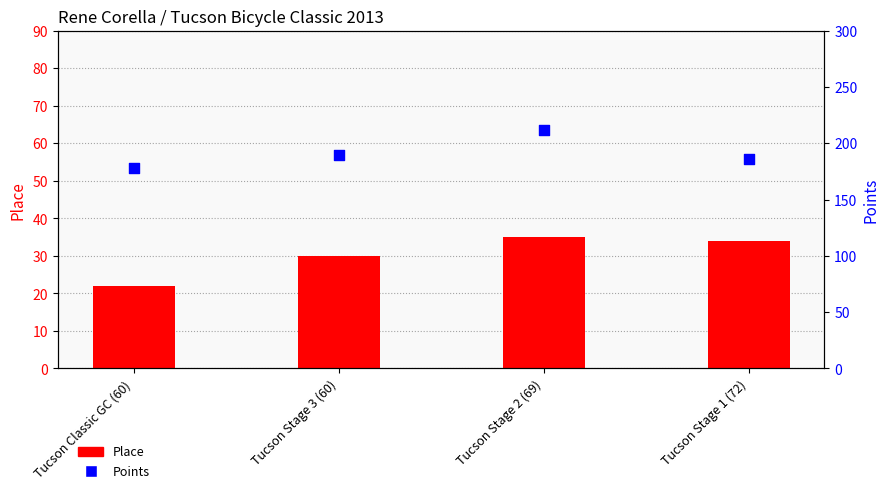

Which series has the largest total across all categories?

Points